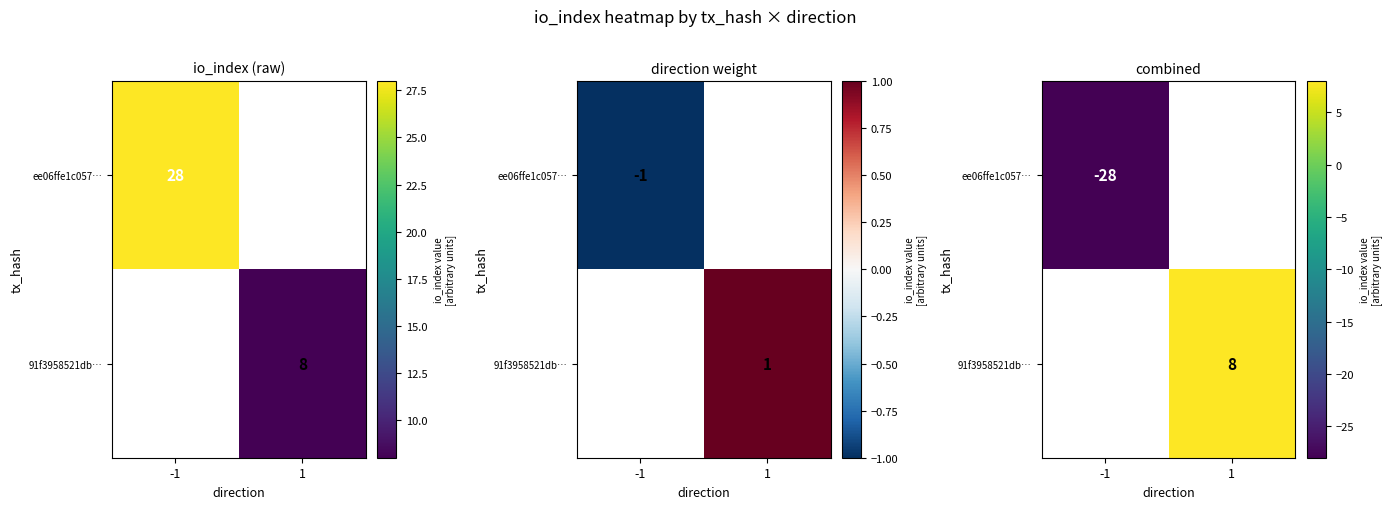

List the series in order of their overall mean, highest first.

ee06ffe1c057…, 91f3958521db…